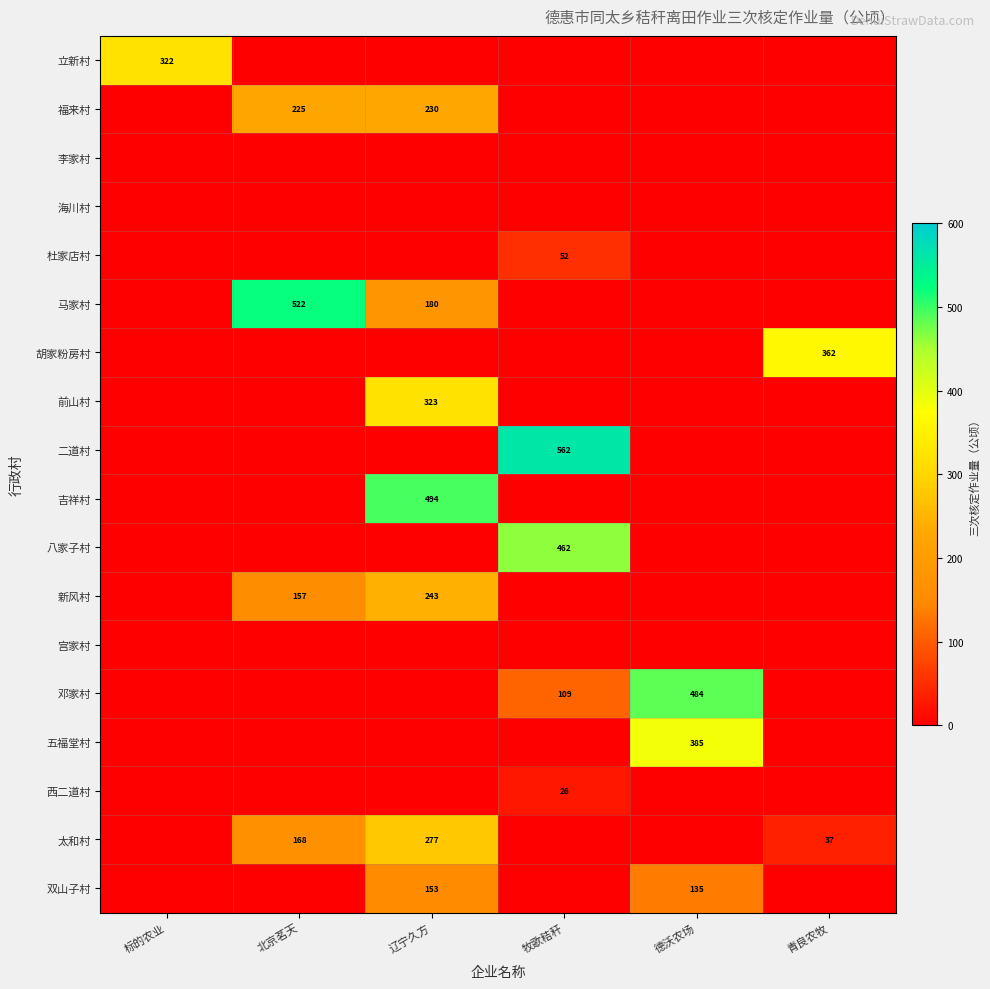

The 双山子村 series shows 135 at 德沃农场. True or false?

True